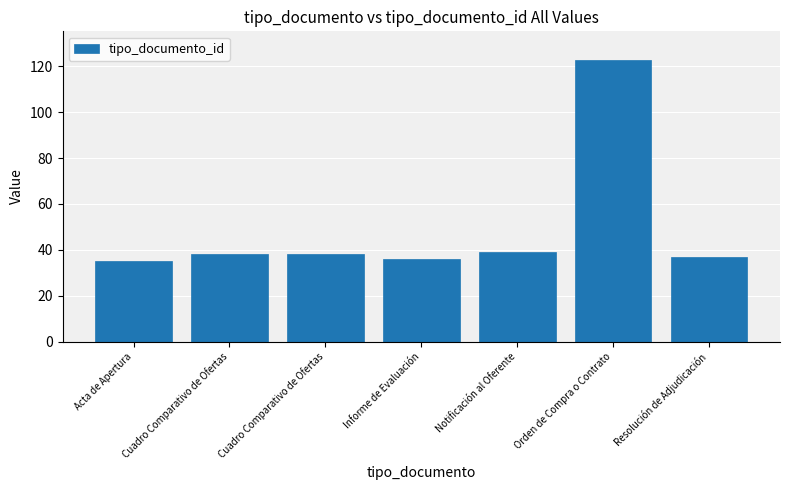

Reading left to right, what are all the values shown in this chart?

35	38	38	36	39	123	37